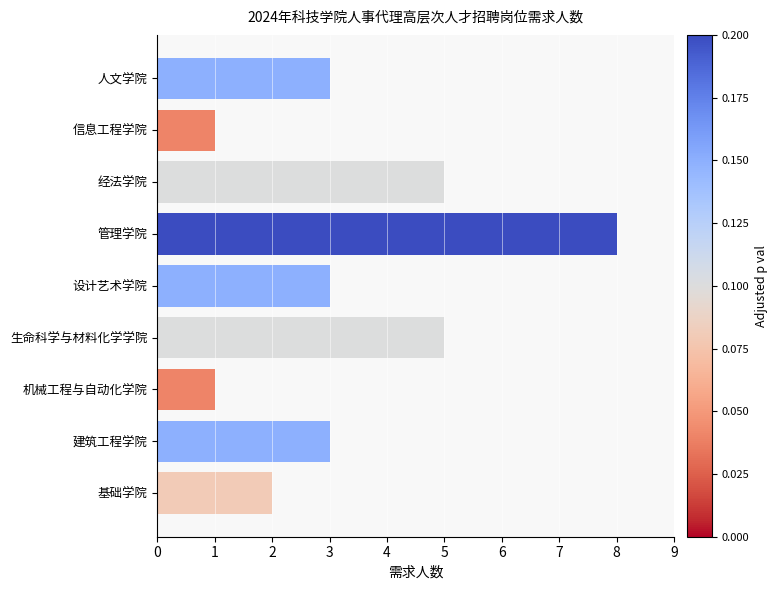

How many series are shown in this chart?

1